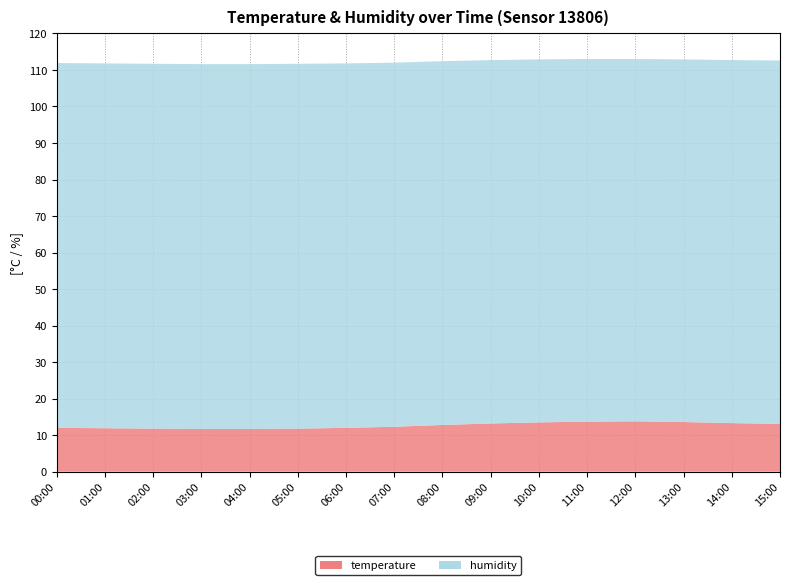

Reading left to right, transcribe all the data shown in this chart.

temperature: 12.0	11.9	11.8	11.7	11.7	11.8	12.0	12.3	12.8	13.2	13.5	13.7	13.8	13.6	13.3	13.1
humidity: 99.9	99.9	99.9	99.9	99.9	99.9	99.8	99.7	99.6	99.5	99.4	99.3	99.2	99.3	99.4	99.5